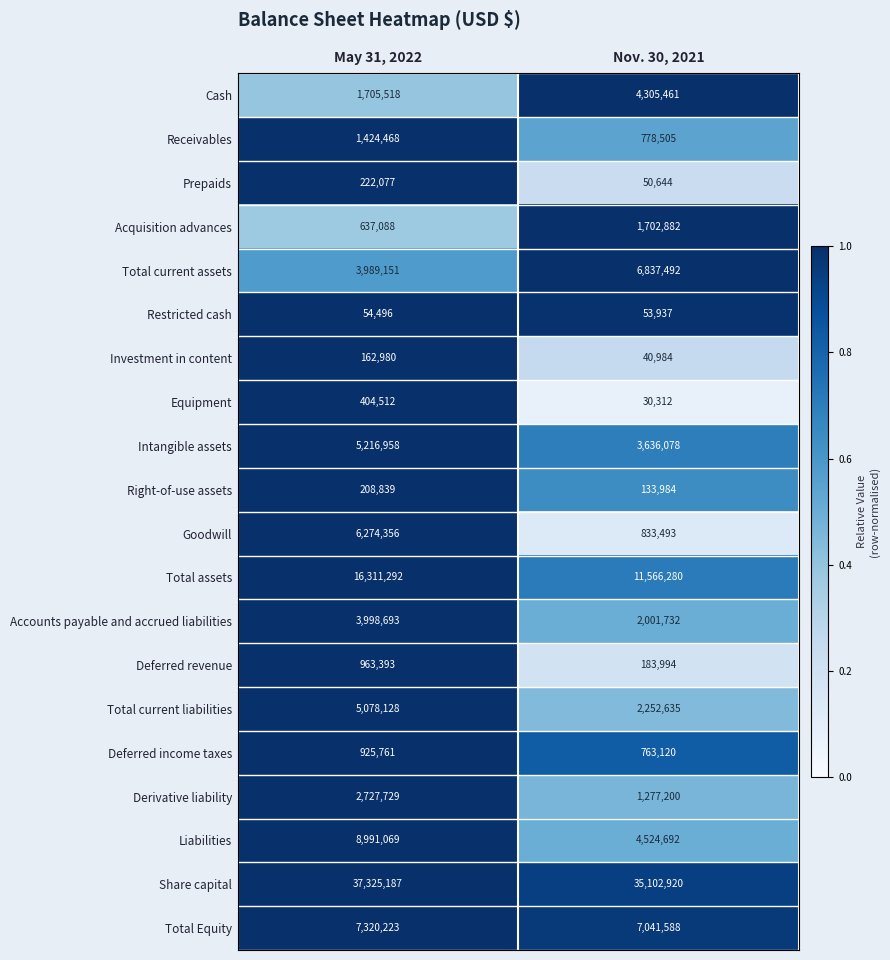

The value of Acquisition advances at May 31, 2022 is 1130320. True or false?

False